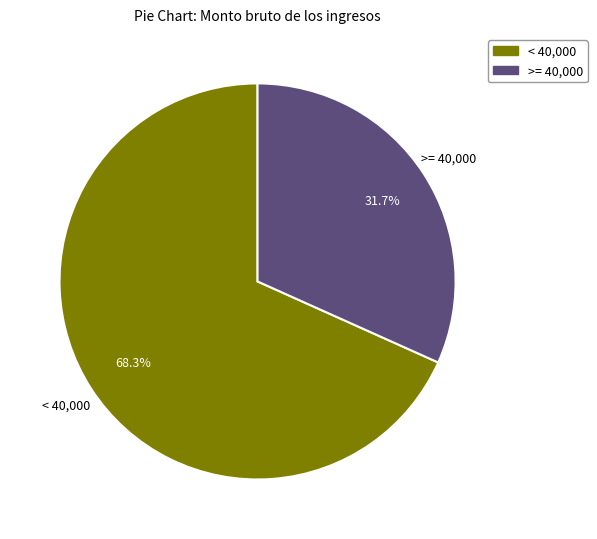

Is there any slice that represents more than half of the pie?

Yes